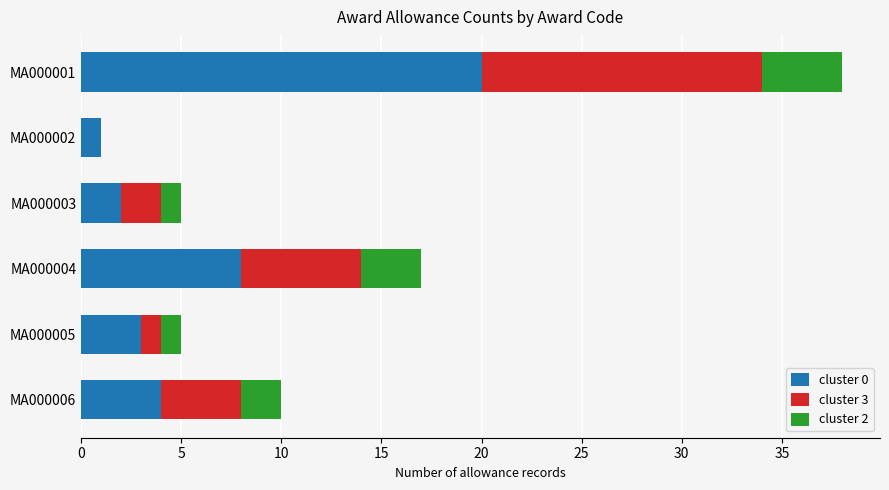

At which label does cluster 0 reach its peak?

MA000001